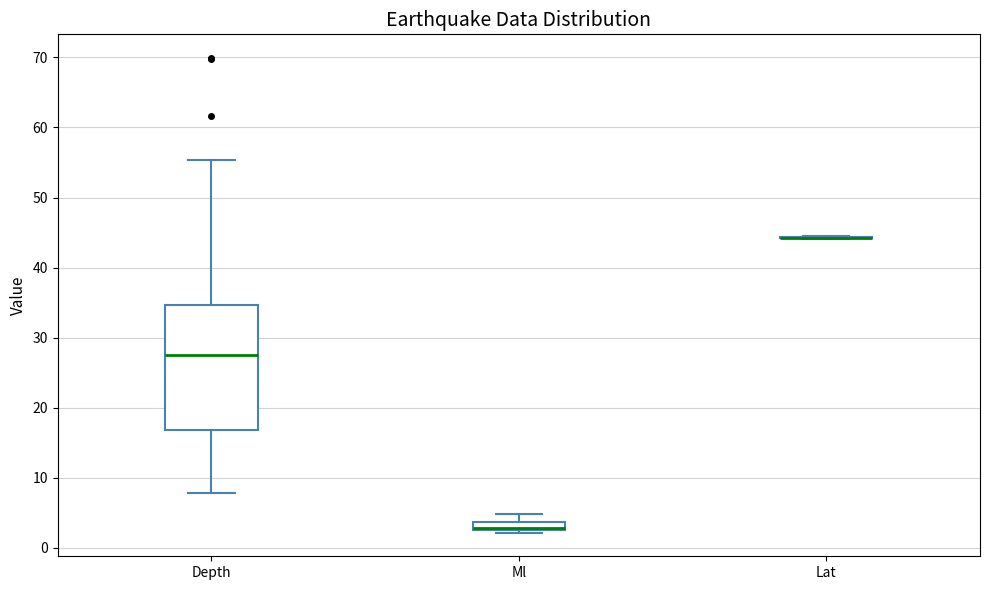

Which box is the tallest, from its lower edge to its upper edge?

Depth